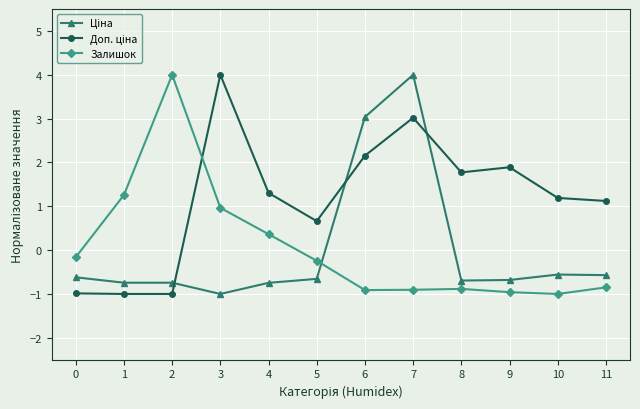

True or false: Залишок has a value of 1.3 at 1.

True